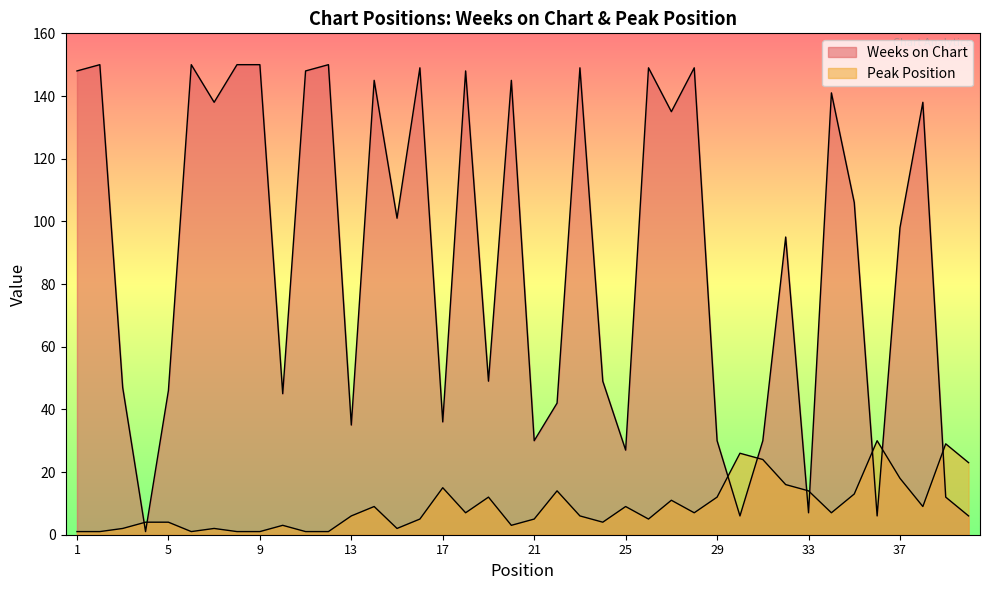

Is it true that Weeks on Chart equals 98 at 11?

False